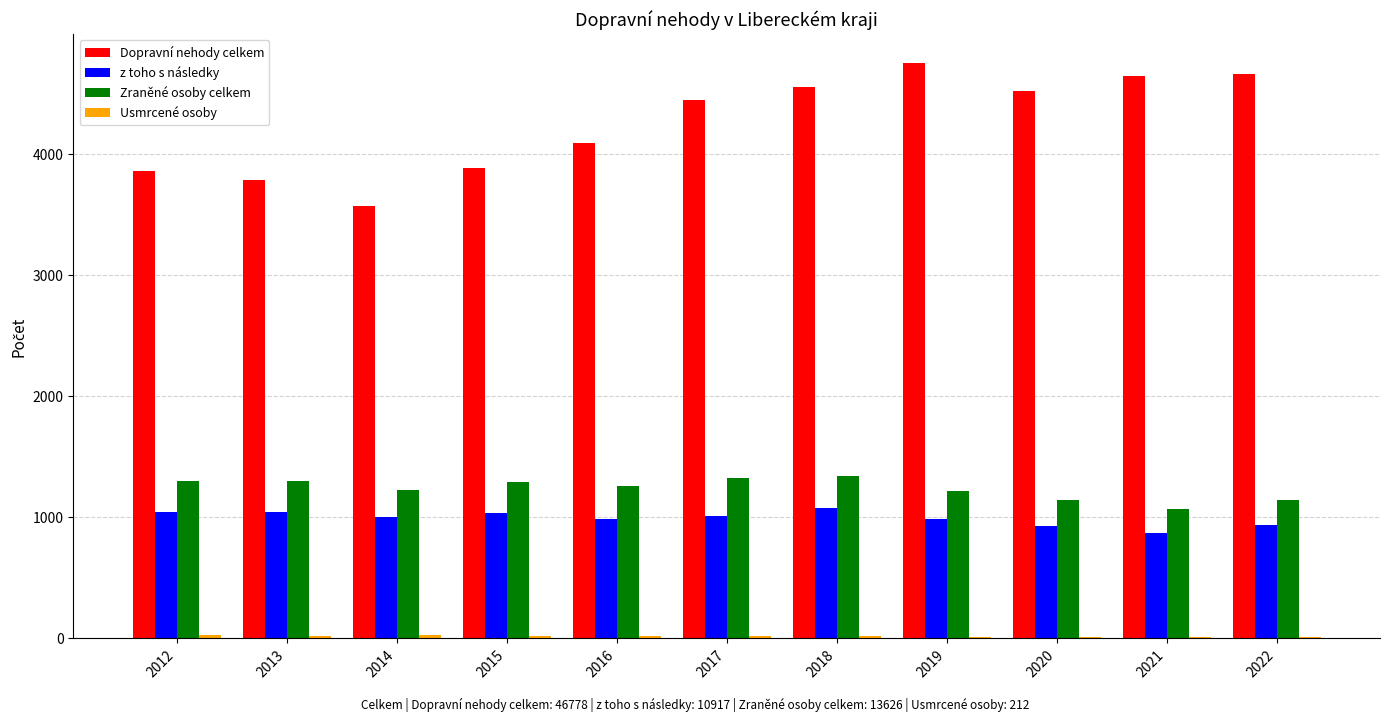

Is the value of z toho s následky at 2012 greater than the value of Zraněné osoby celkem at 2020?

No